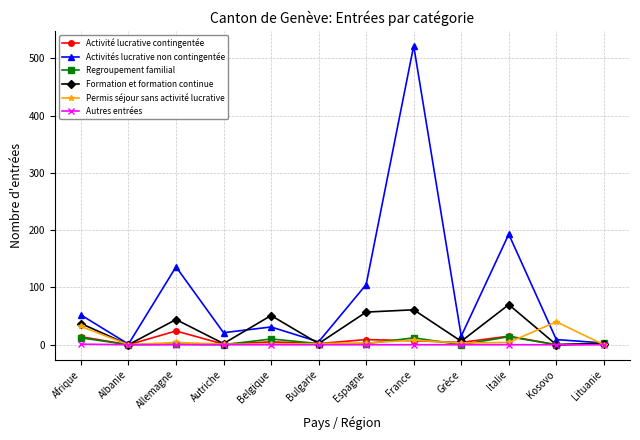

At how many categories does at least one series exceed 117?

3